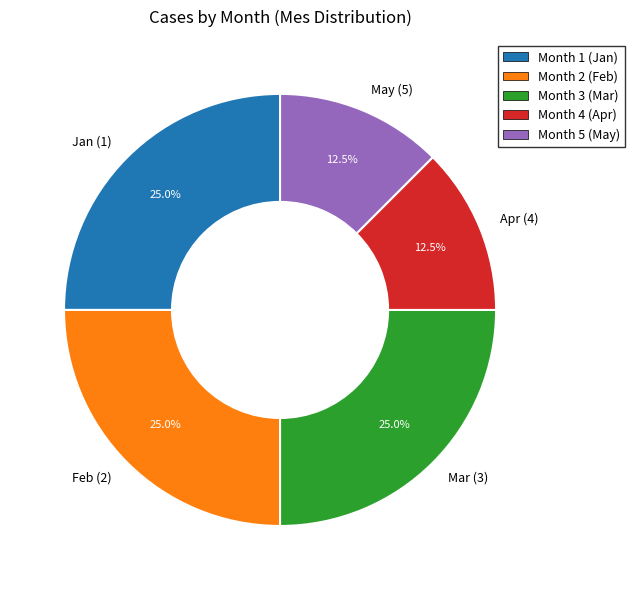

Approximately how many times larger is the value at Feb (2) compared to Mar (3)?

1.0